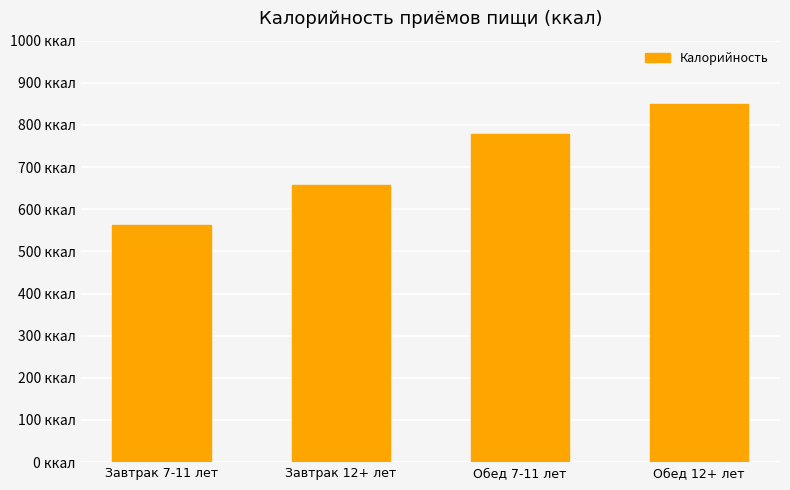

List the labels in order of value, largest first.

Обед 12+ лет, Обед 7-11 лет, Завтрак 12+ лет, Завтрак 7-11 лет